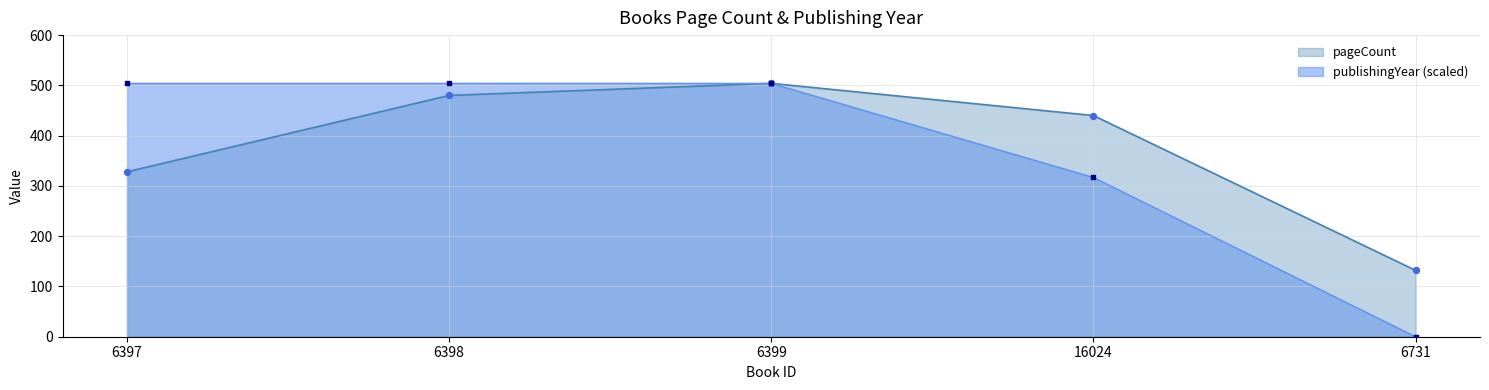

Which series contains the highest Y value?

pageCount